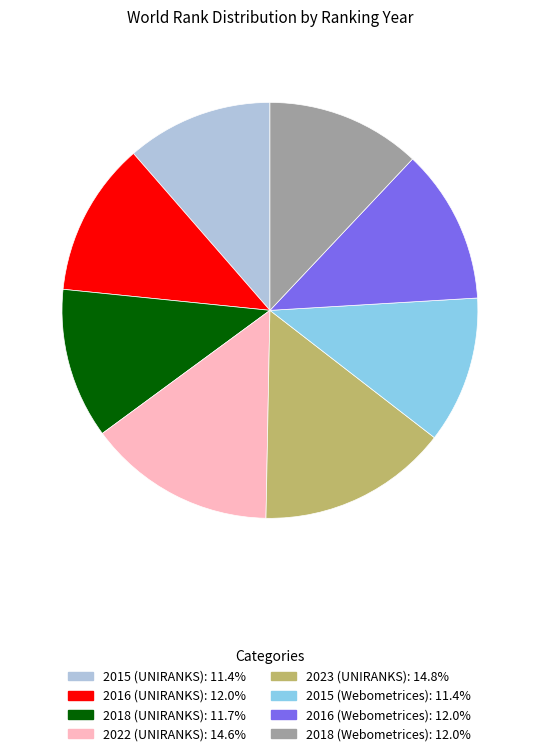

Do 2022 (UNIRANKS) and 2015 (UNIRANKS) together represent more than half of the pie?

No